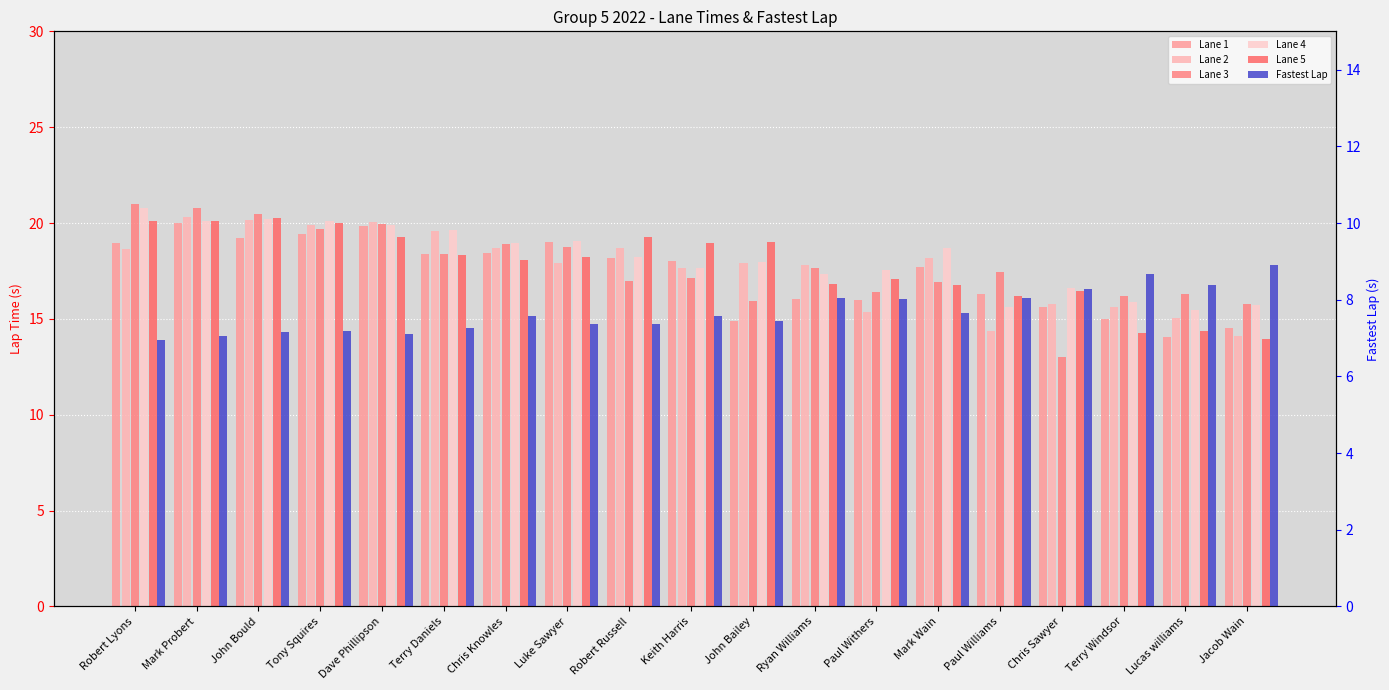

What is the spread (max minus min) of values at Jacob Wain?

6.9